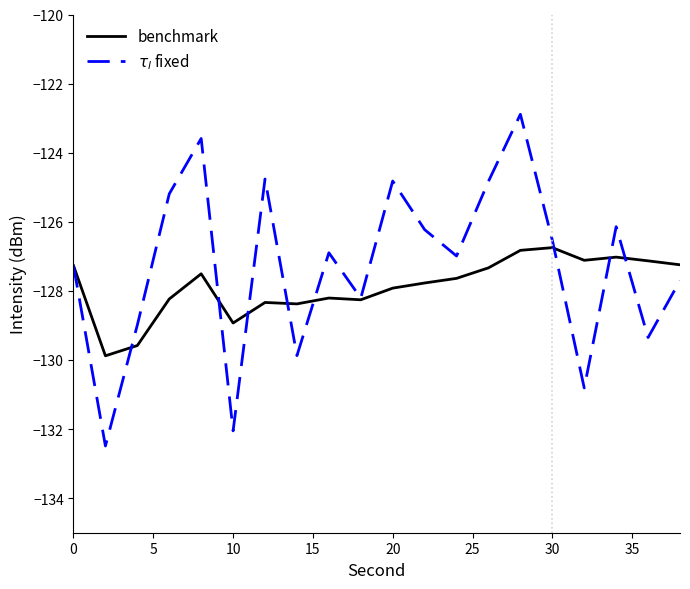

What is the difference between the maximum and minimum values in the $\tau_l$ fixed series?

9.6